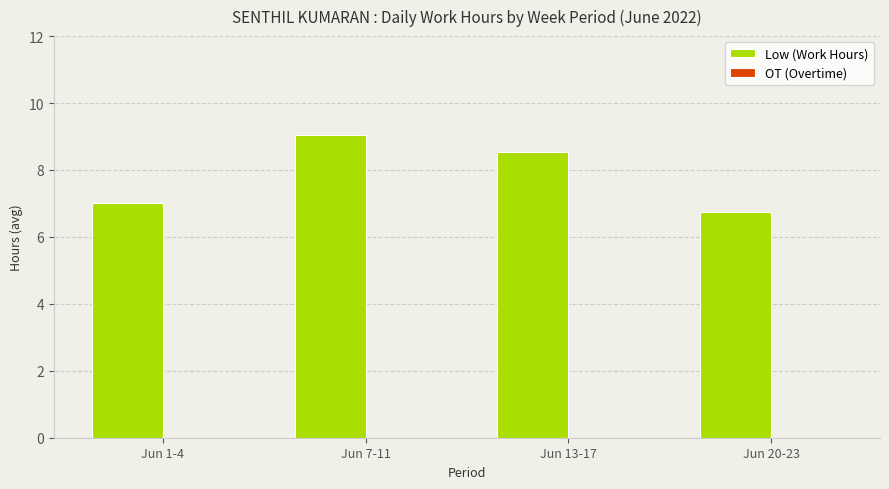

What is the difference between the maximum and minimum values?

2.3